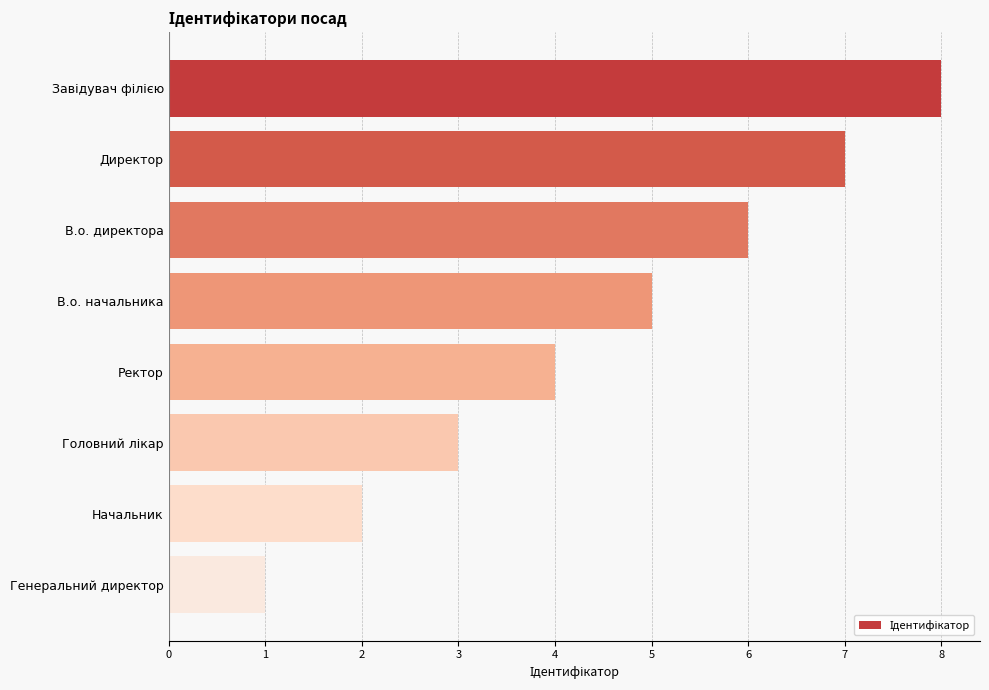

The value at В.о. директора is 10. True or false?

False